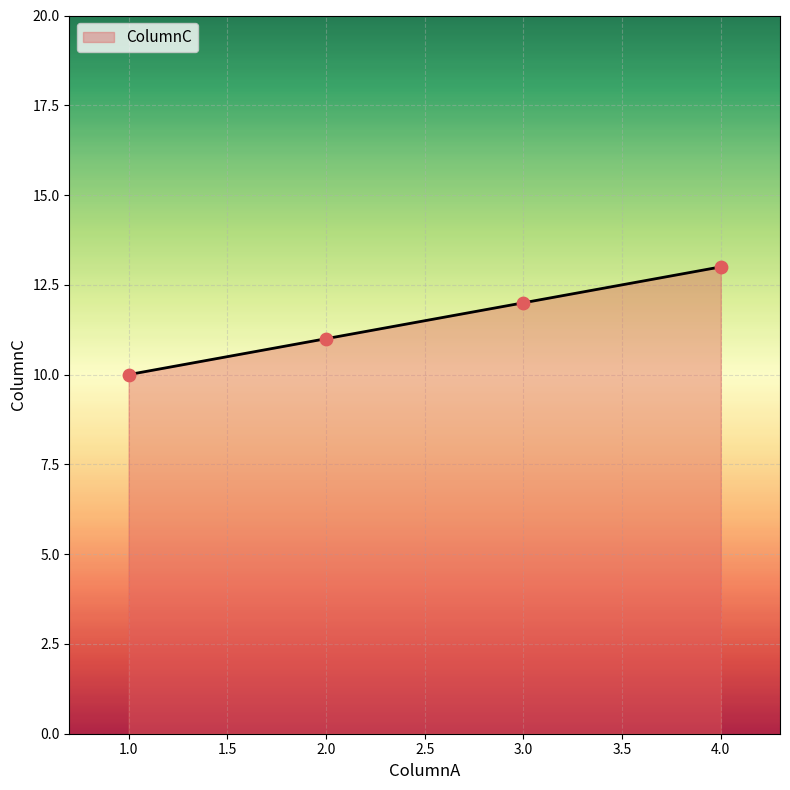

Which has a higher value, 3.0 or 4.0?

4.0